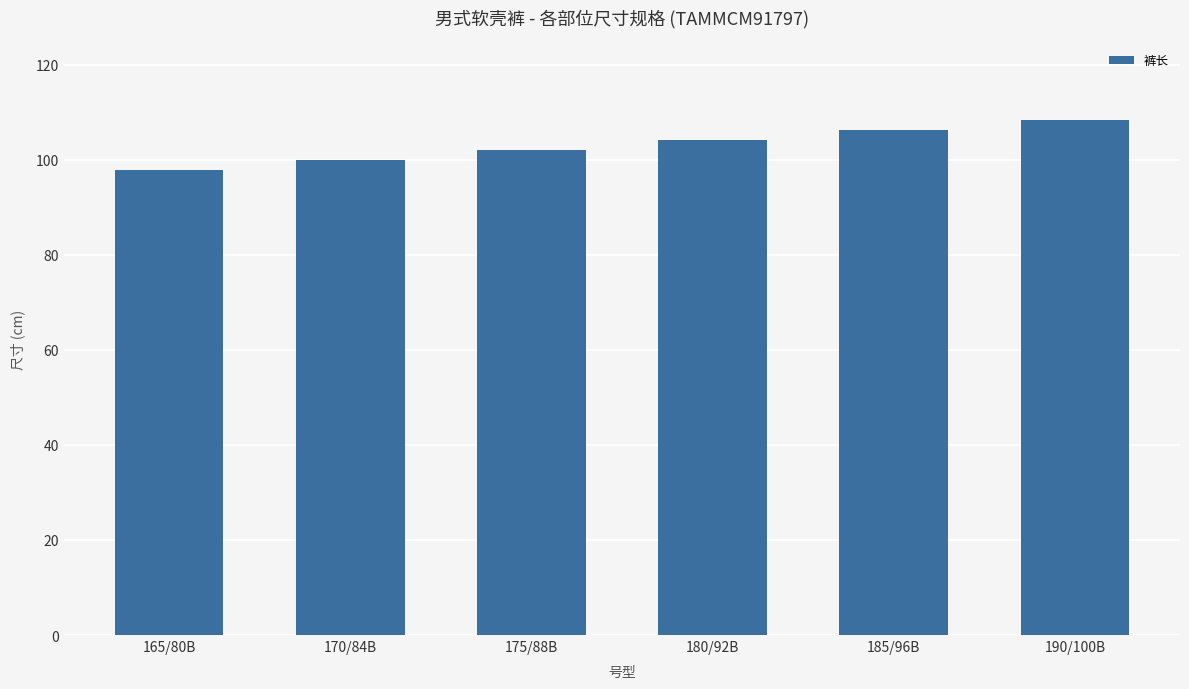

How many bars are there in total?

6